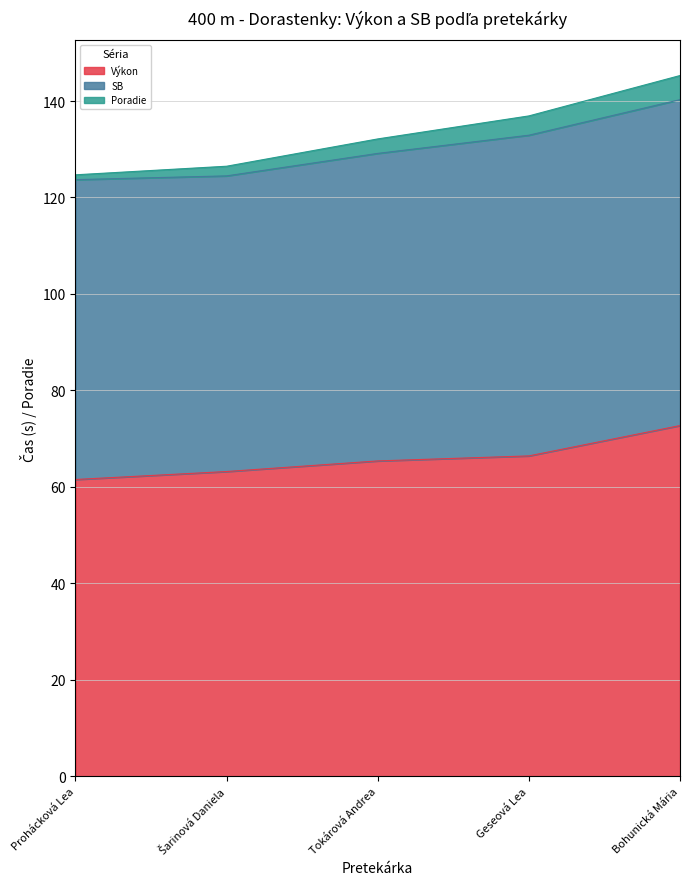

At how many categories does at least one series exceed 31?

5